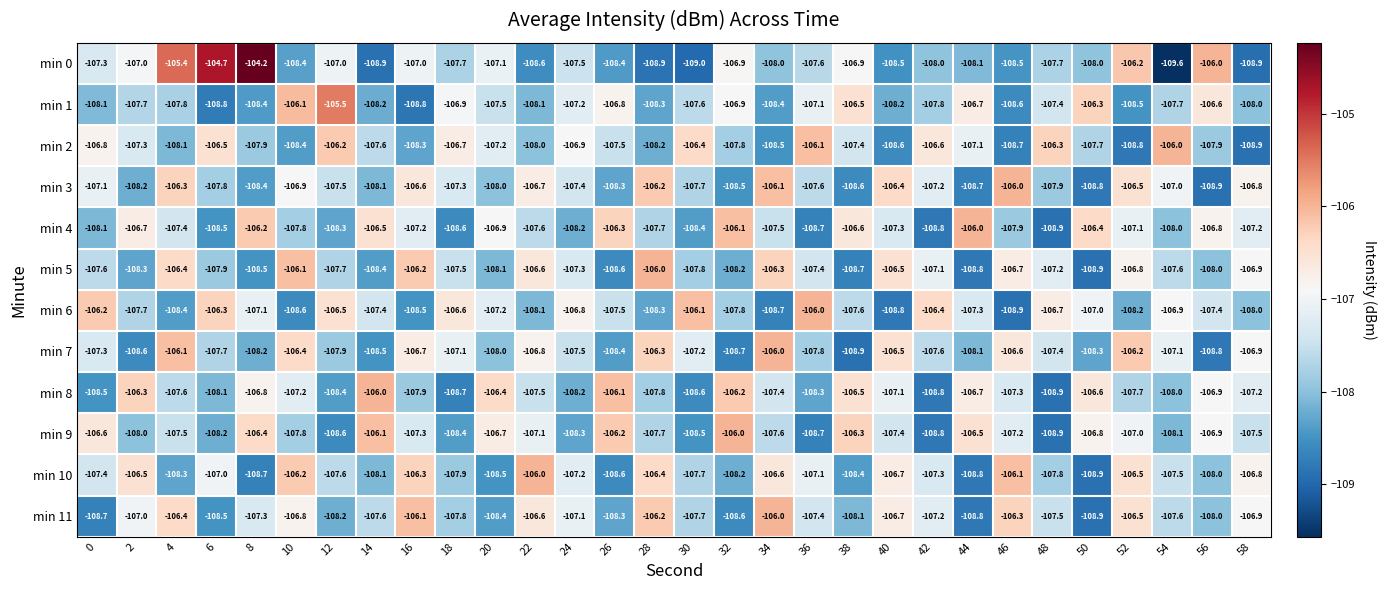

What is the average value of the min 4 series?

-107.5